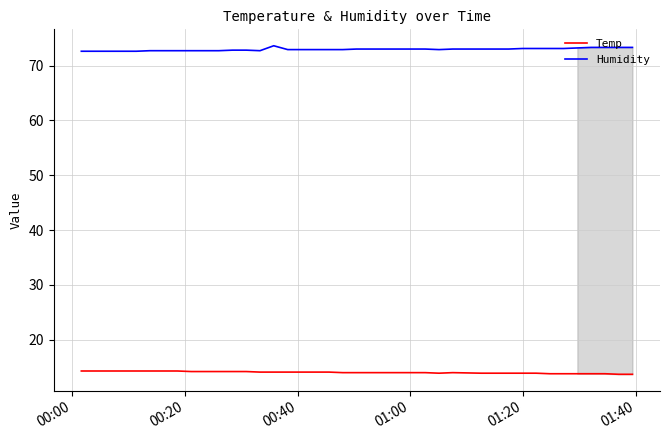

Which series has the largest total across all categories?

Humidity